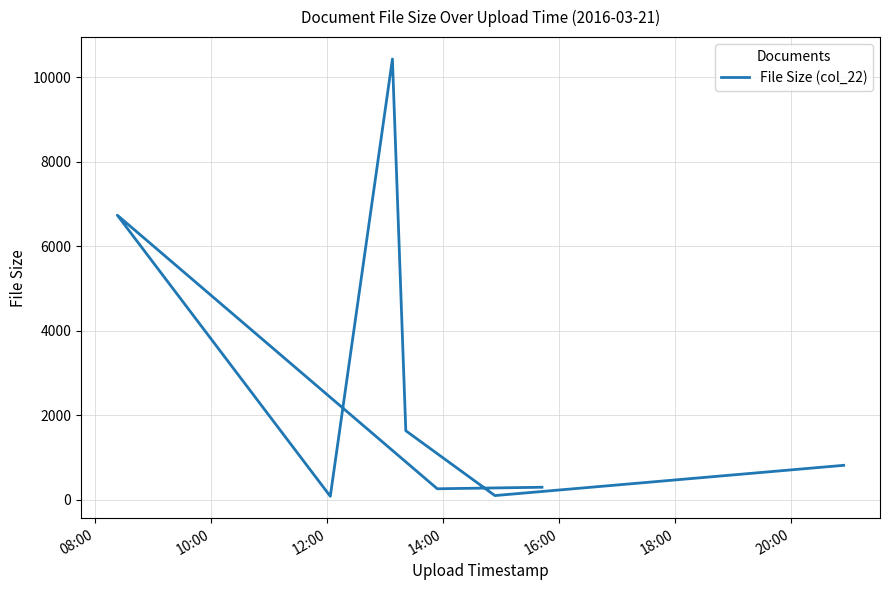

What is the label of the 8th point from the right?

08:00